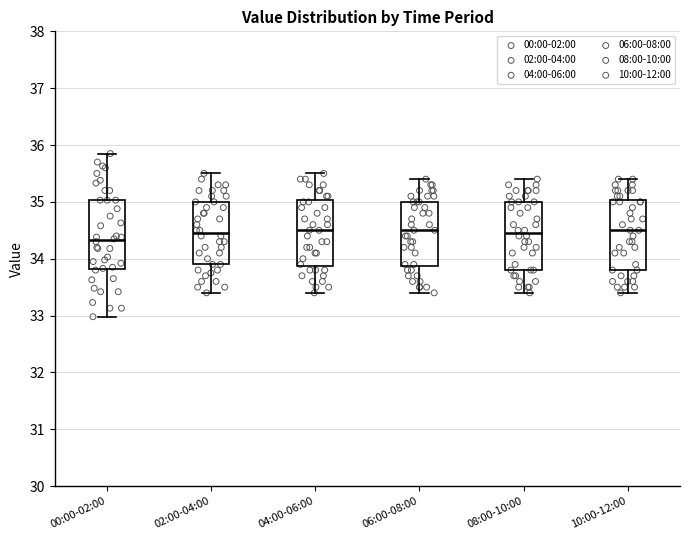

Which box has the lowest median line?

00:00-02:00